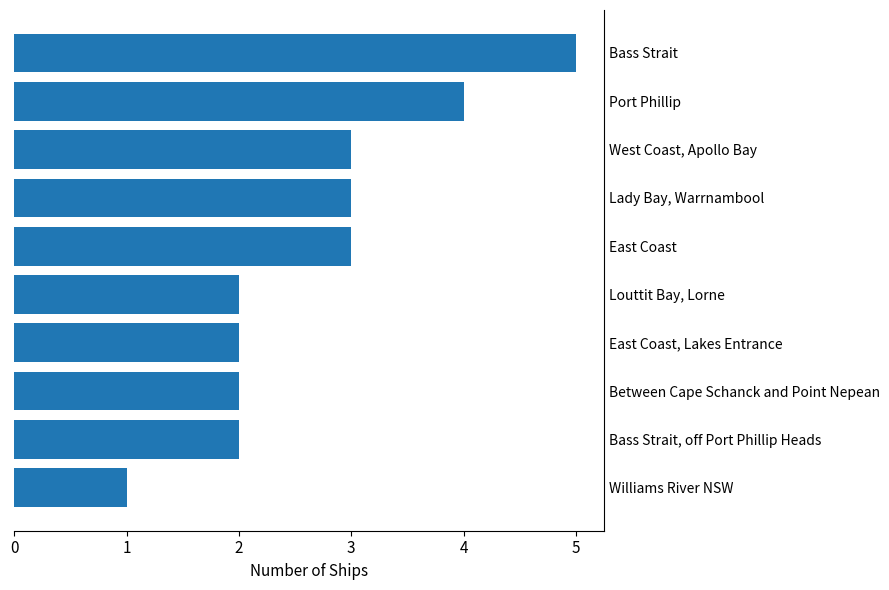

How many bars are there in total?

10